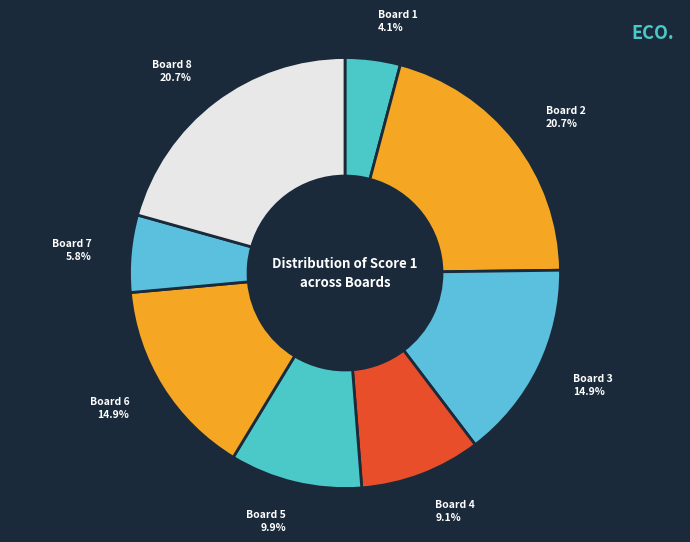

The Board 7 slice represents 6% of the pie. True or false?

True